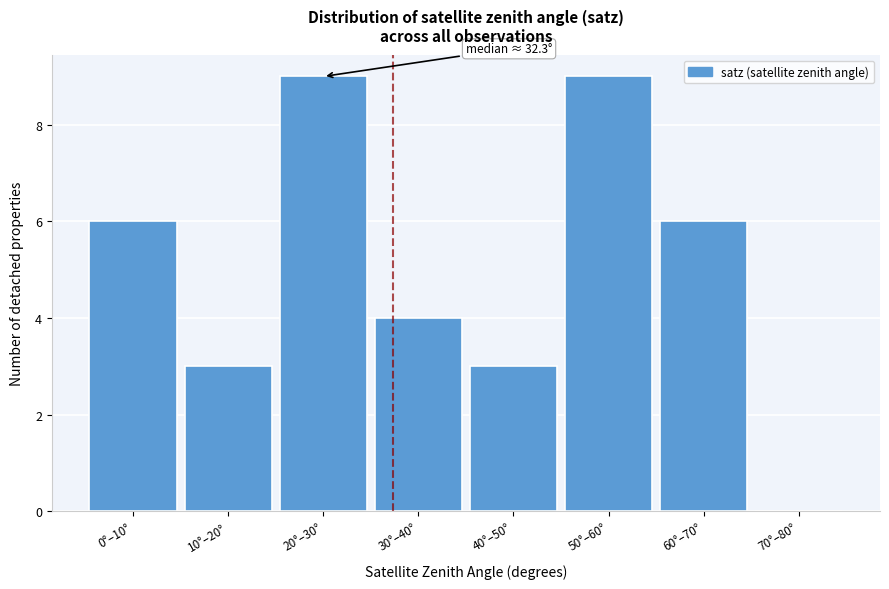

Reading left to right, extract all data points from this chart.

0°–10°=6	10°–20°=3	20°–30°=9	30°–40°=4	40°–50°=3	50°–60°=9	60°–70°=6	70°–80°=0